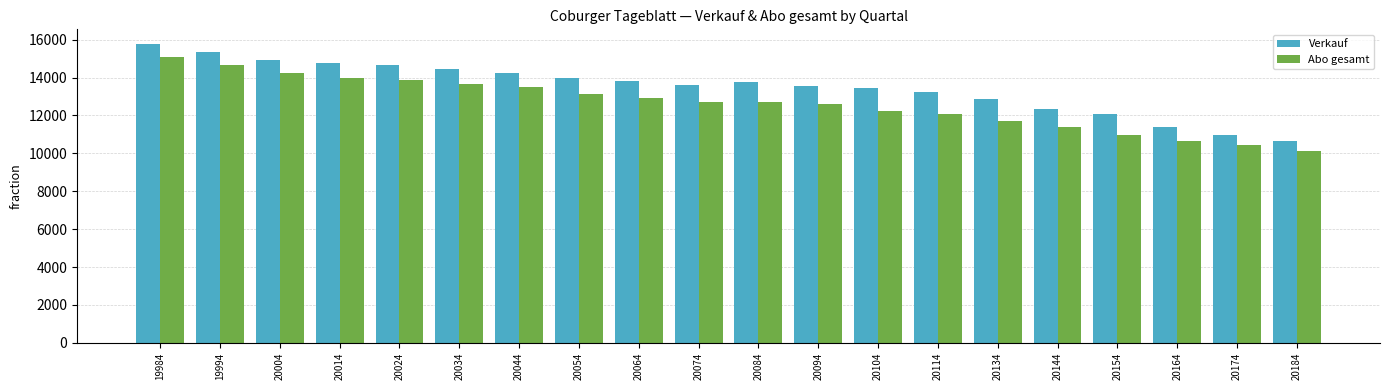

Which series has the largest range (max minus min)?

Verkauf